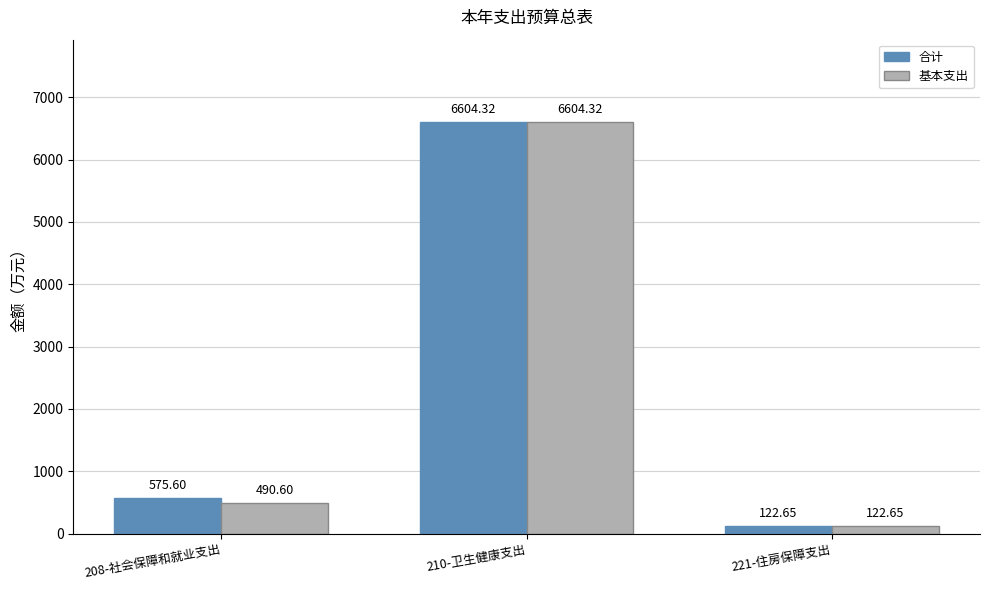

At which label does 合计 first exceed 575?

208-社会保障和就业支出